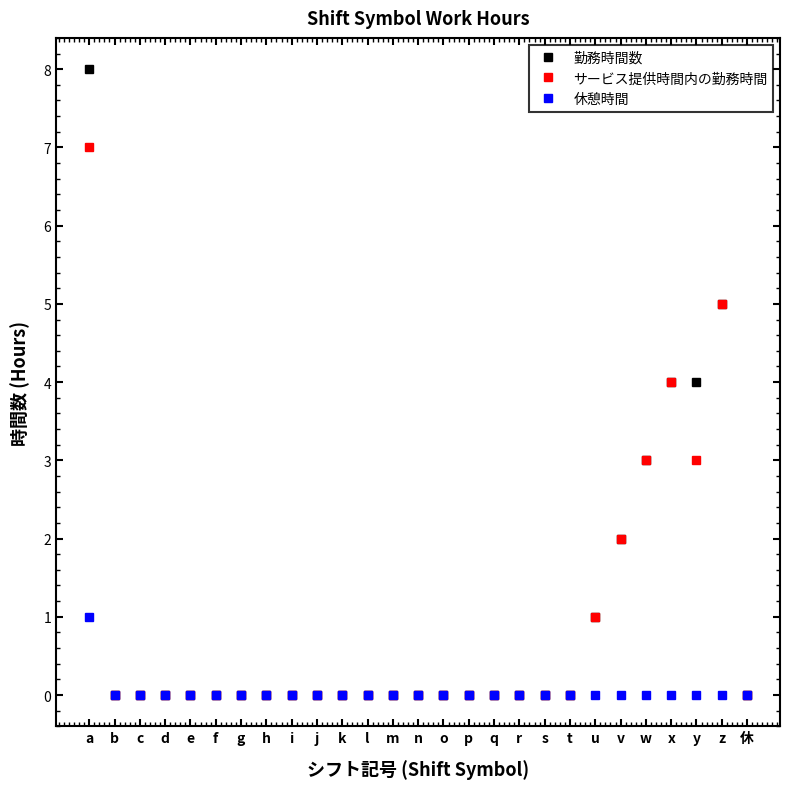

Rank the series by their maximum value, from lowest to highest.

休憩時間, サービス提供時間内の勤務時間, 勤務時間数